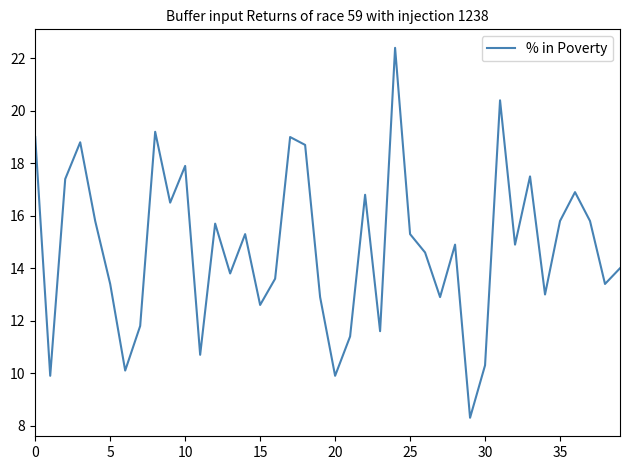

What is the minimum value shown in the chart?

8.3